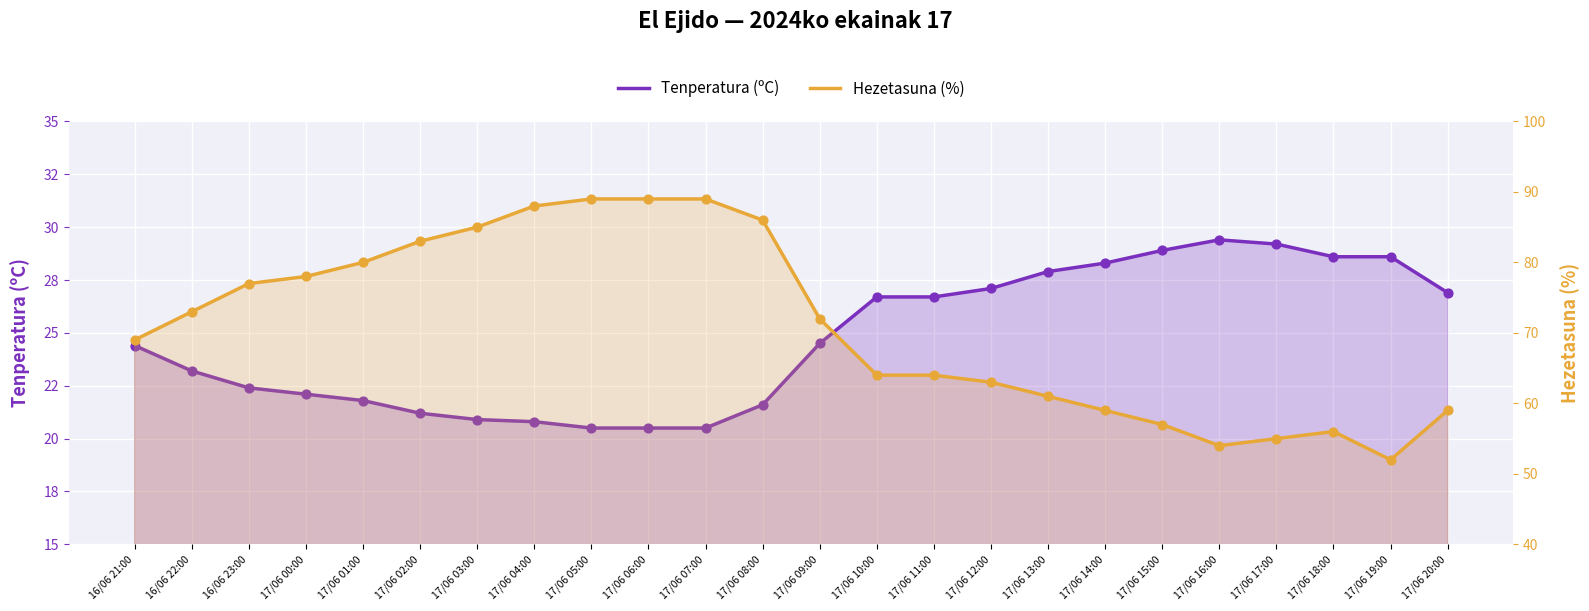

At how many categories does at least one series exceed 78?

8